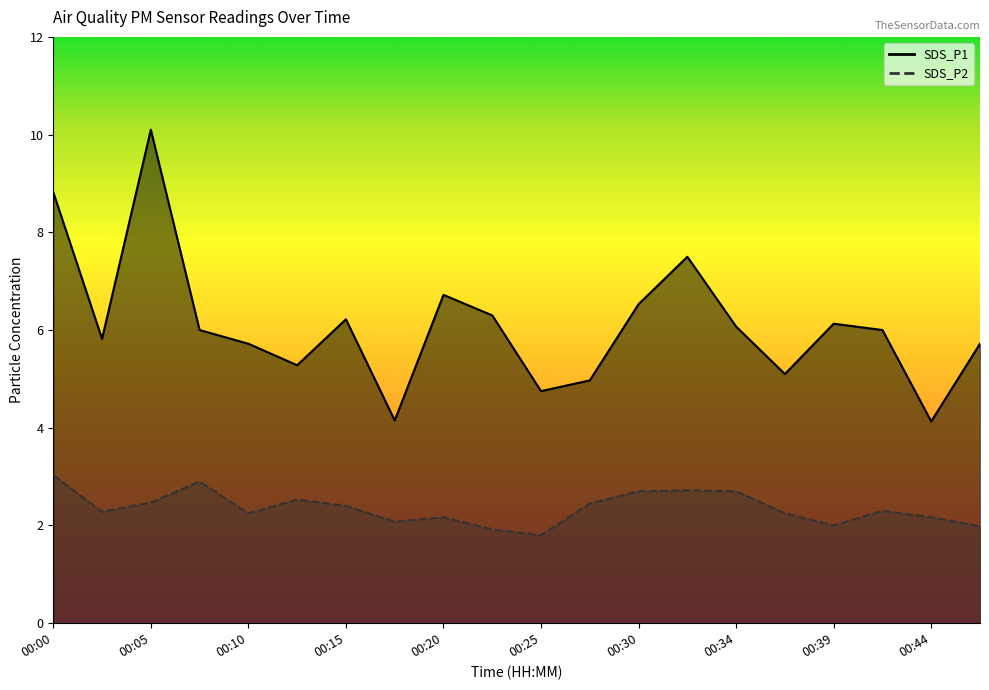

Where is SDS_P2 nearest to the value 2?

00:39